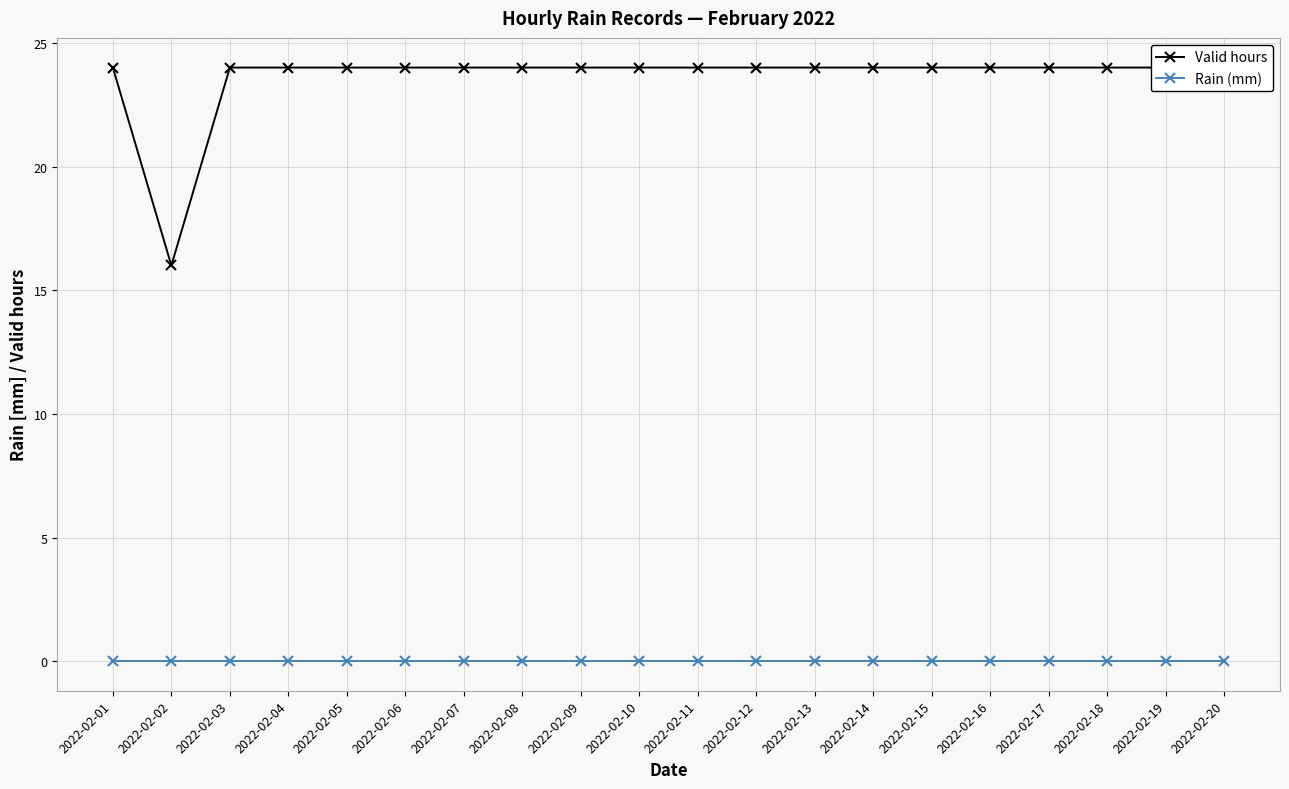

True or false: Rain (mm) and Valid hours intersect in this chart.

False